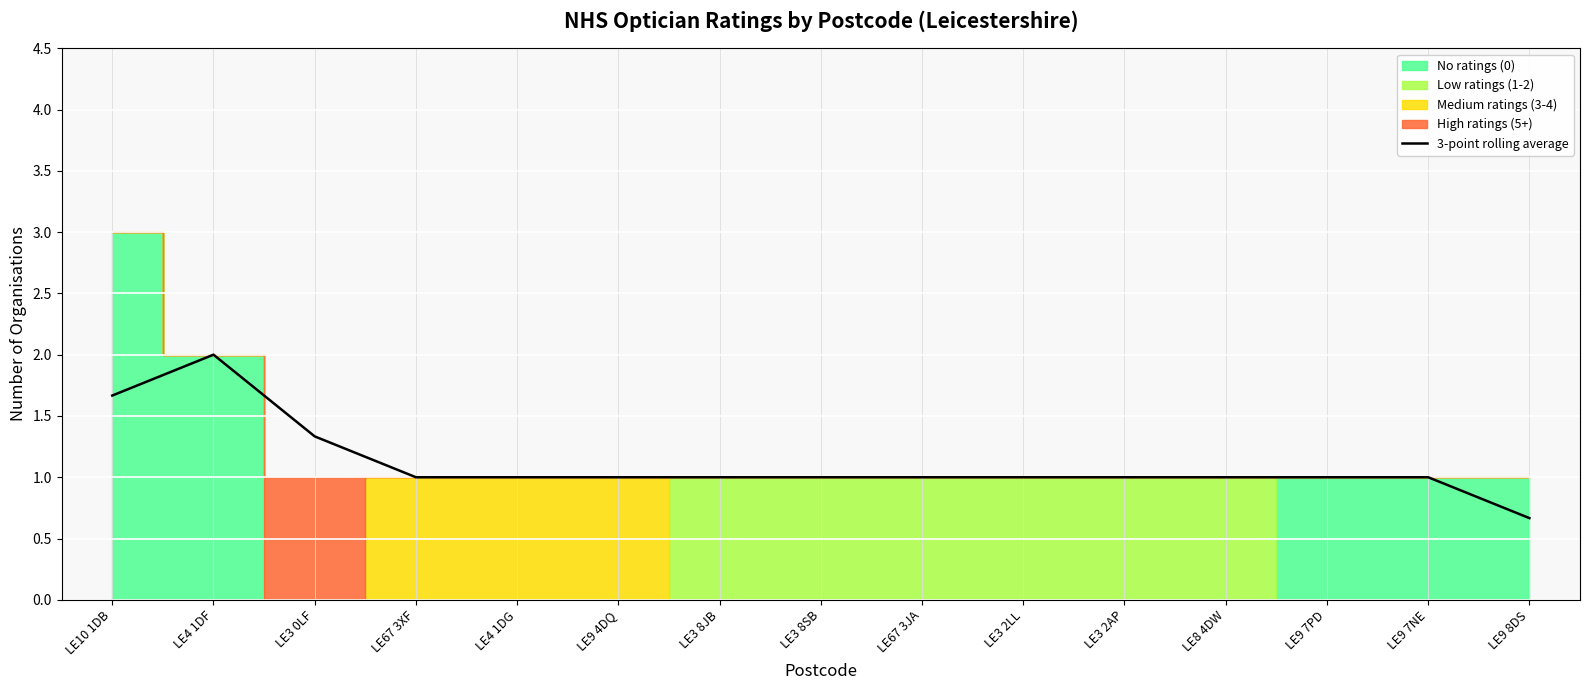

Rank the categories by value from highest to lowest.

LE4 1DF, LE10 1DB, LE3 0LF, LE67 3XF, LE4 1DG, LE9 4DQ, LE3 8JB, LE3 8SB, LE67 3JA, LE3 2LL, LE3 2AP, LE8 4DW, LE9 7PD, LE9 7NE, LE9 8DS